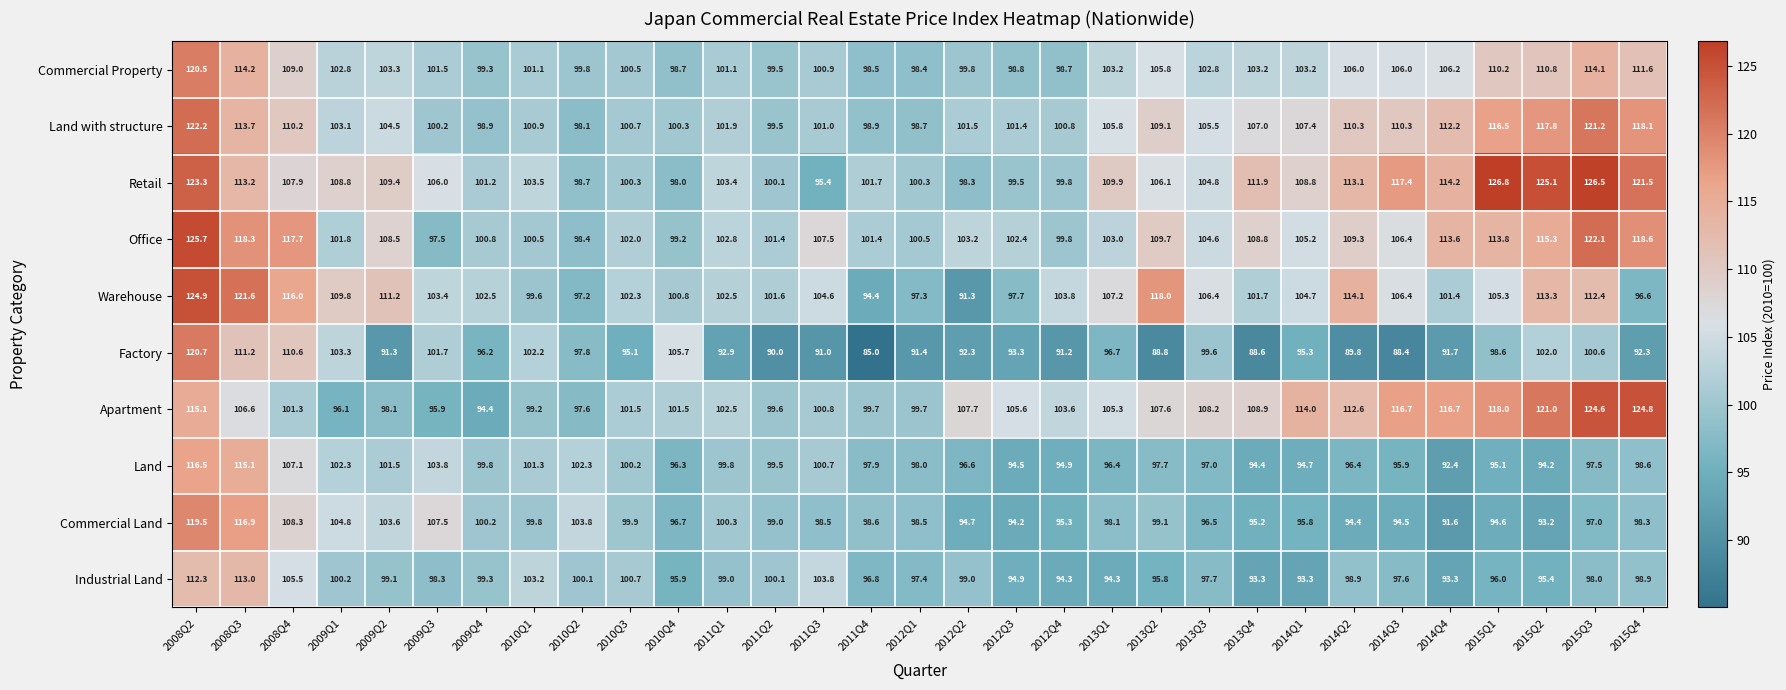

What value does the Commercial Property series have at 2015Q3?

114.1